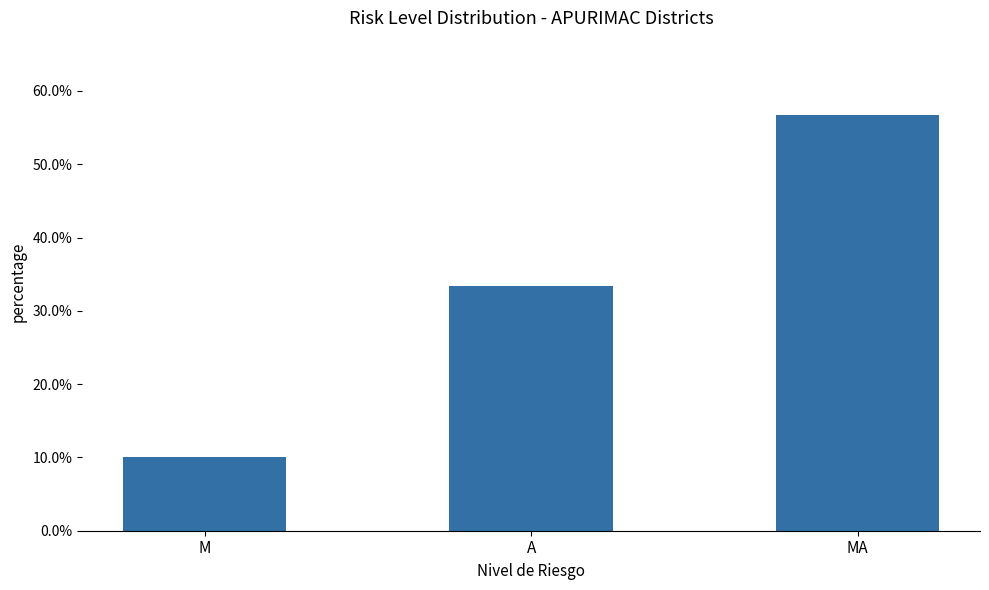

Are the bars horizontal?

No